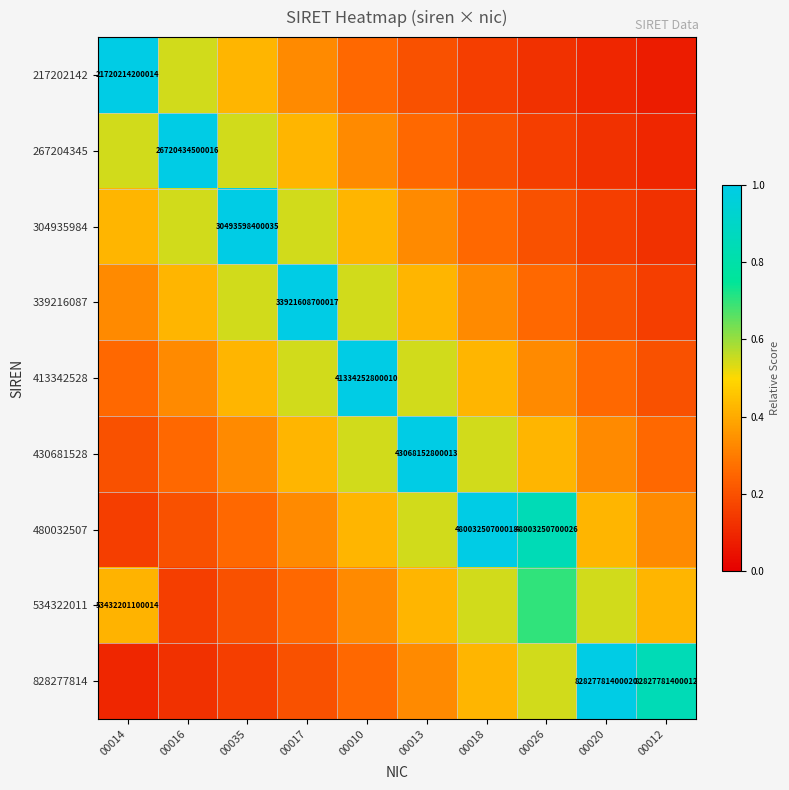

What is the spread (max minus min) of values at 00012?

0.8